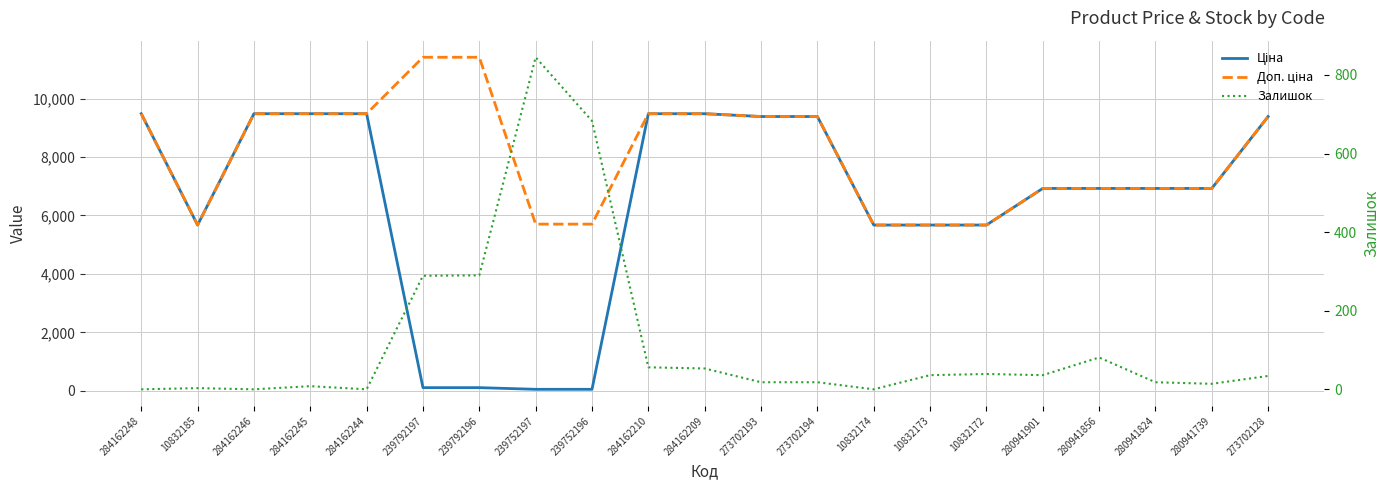

What is the difference between the second highest and minimum values in the Залишок series?

683.0